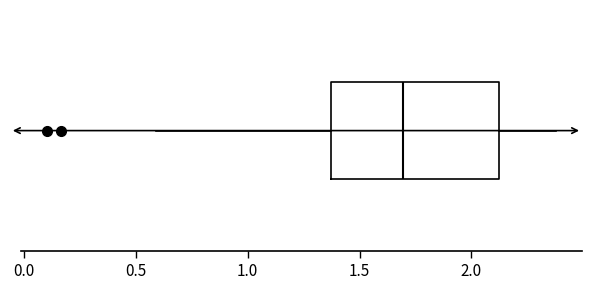

Transcribe this box plot: give where the median line is, the range the box spans, and where the two whiskers end, as read against the x-axis. The values are not printed on the chart, so give them approximately, as read against the axis.

median 1.70, box 1.35 to 2.10, whiskers 0.60 to 2.40